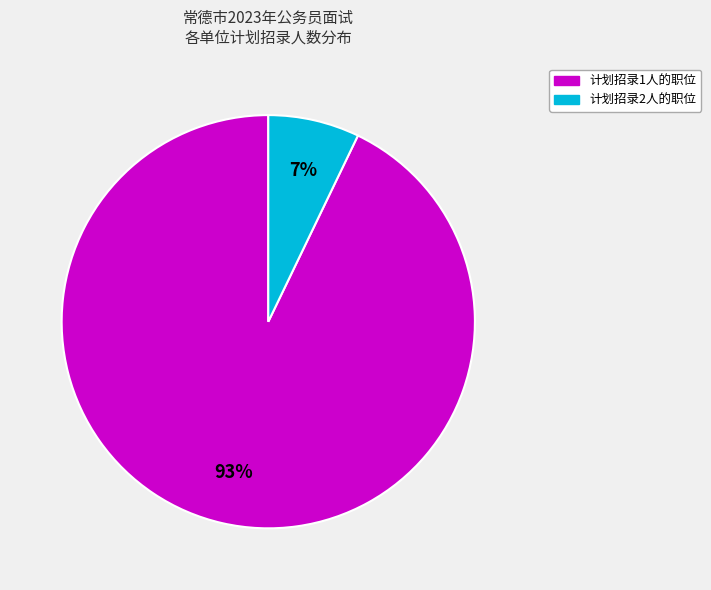

To the nearest percent, what is the difference between the largest and smallest slice percentages?

86%